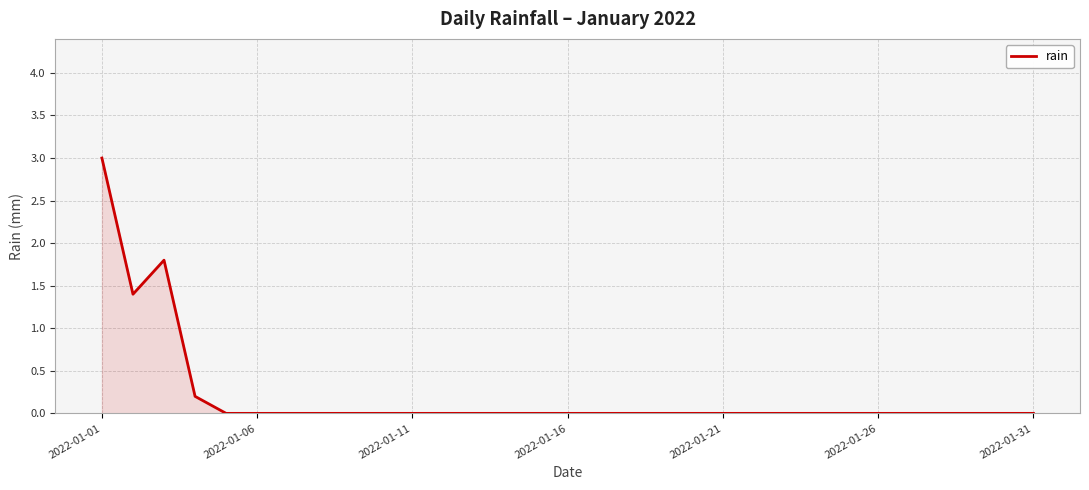

What is the difference between the maximum and minimum values?

3.0